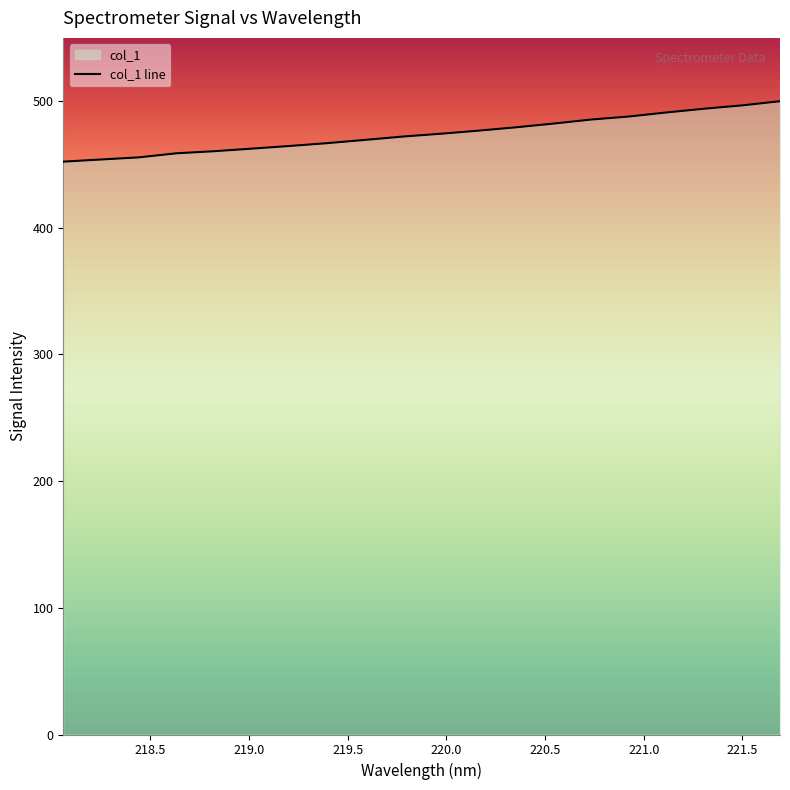

What is the greatest value displayed?

499.9